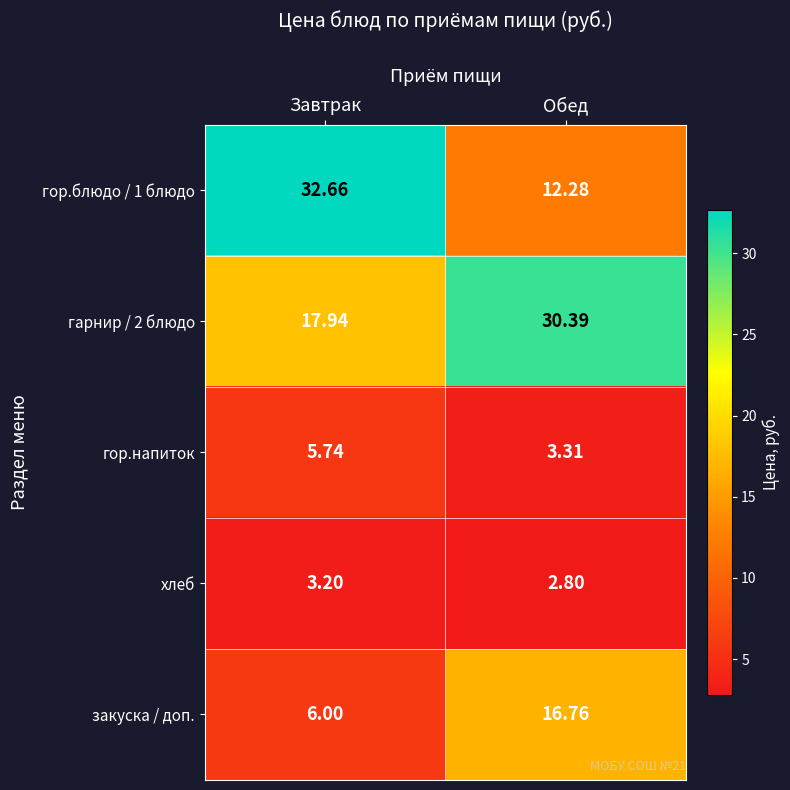

Which label corresponds to the largest value in the chart?

Завтрак